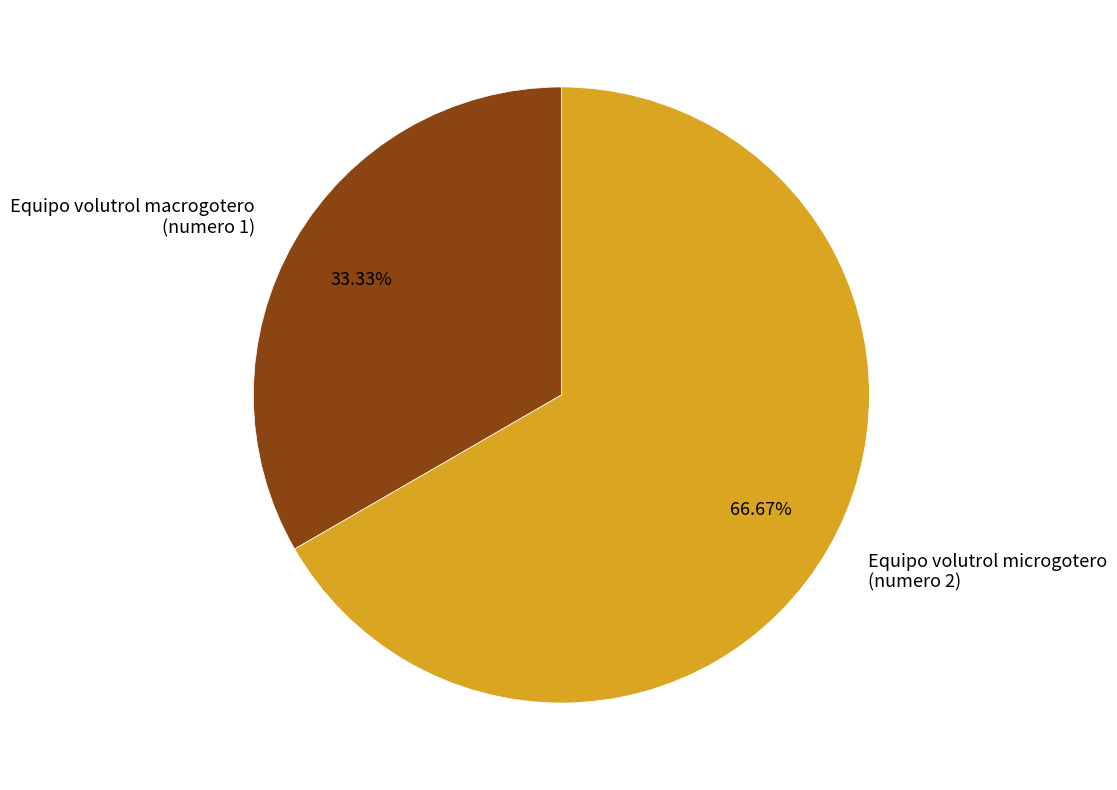

Do Equipo volutrol microgotero (numero 2) and Equipo volutrol macrogotero (numero 1) together represent more than half of the pie?

Yes